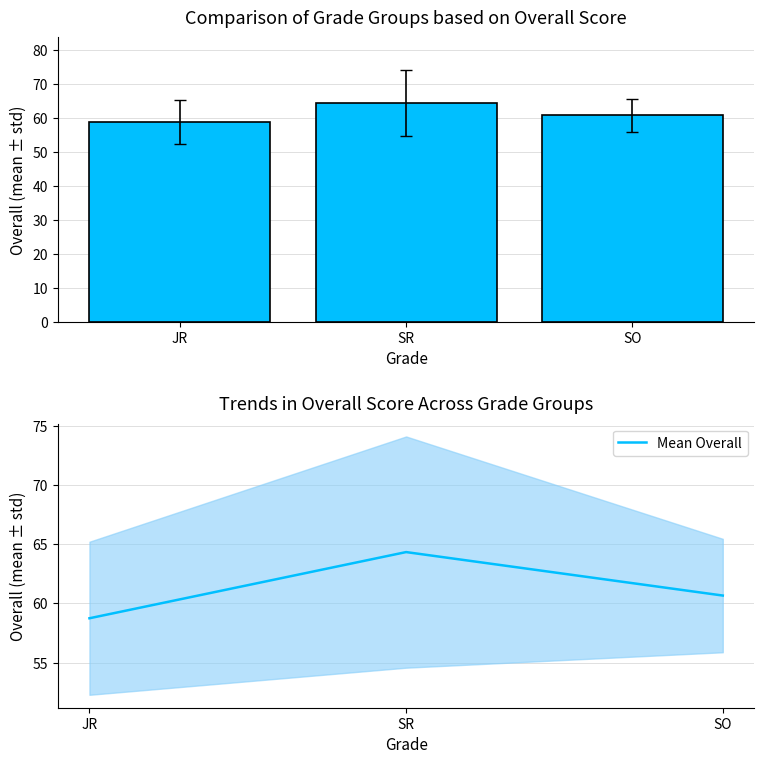

True or false: Overall has a value of 58.8 at JR.

True